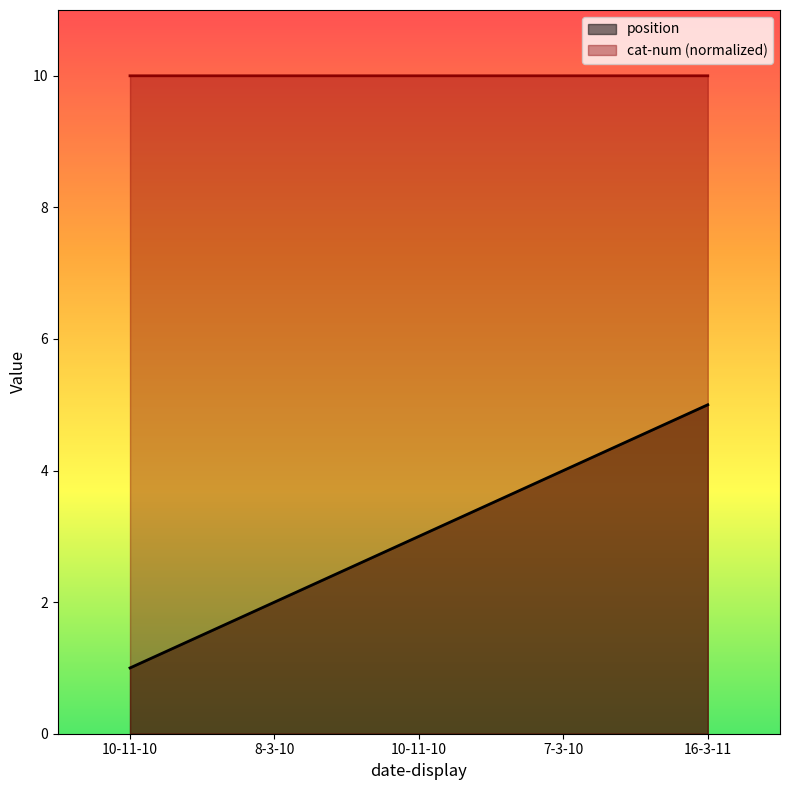

Reading left to right, transcribe all the data shown in this chart.

position: 1.0	2.0	3.0	4.0	5.0
cat-num: 10.0	10.0	10.0	10.0	10.0